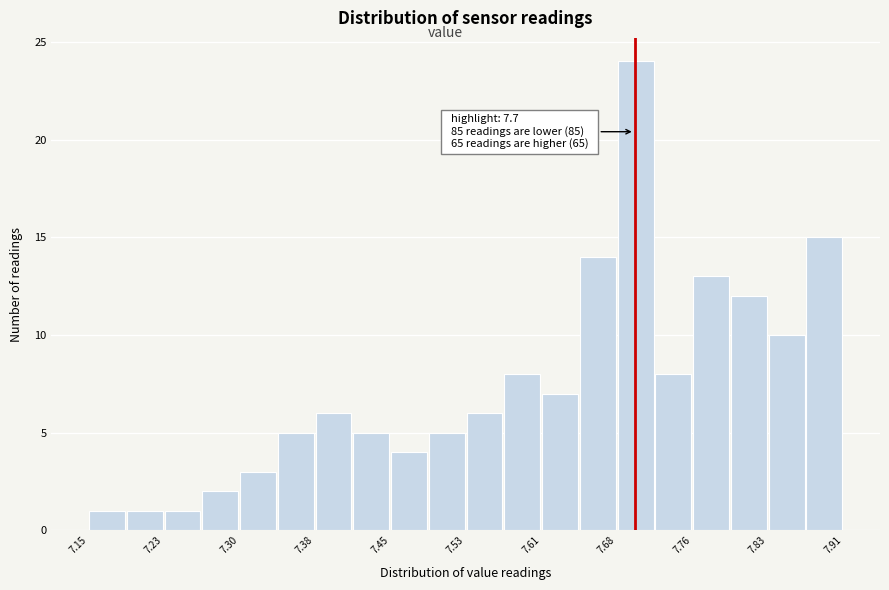

Around what value on the x-axis is the tallest bar? Give the approximate position of its centre, as read against the axis.

7.70